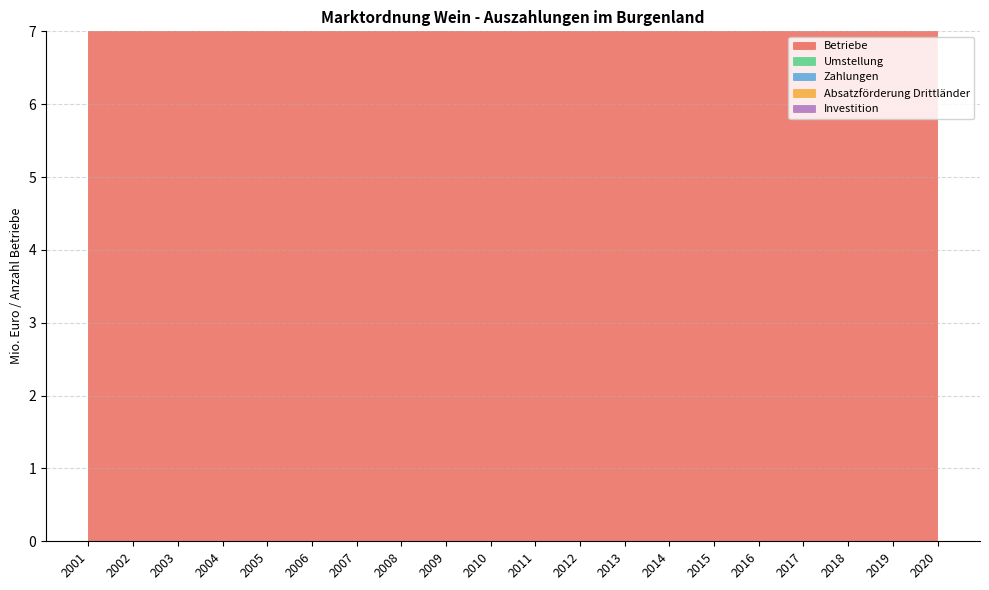

True or false: Investition and Umstellung intersect in this chart.

True